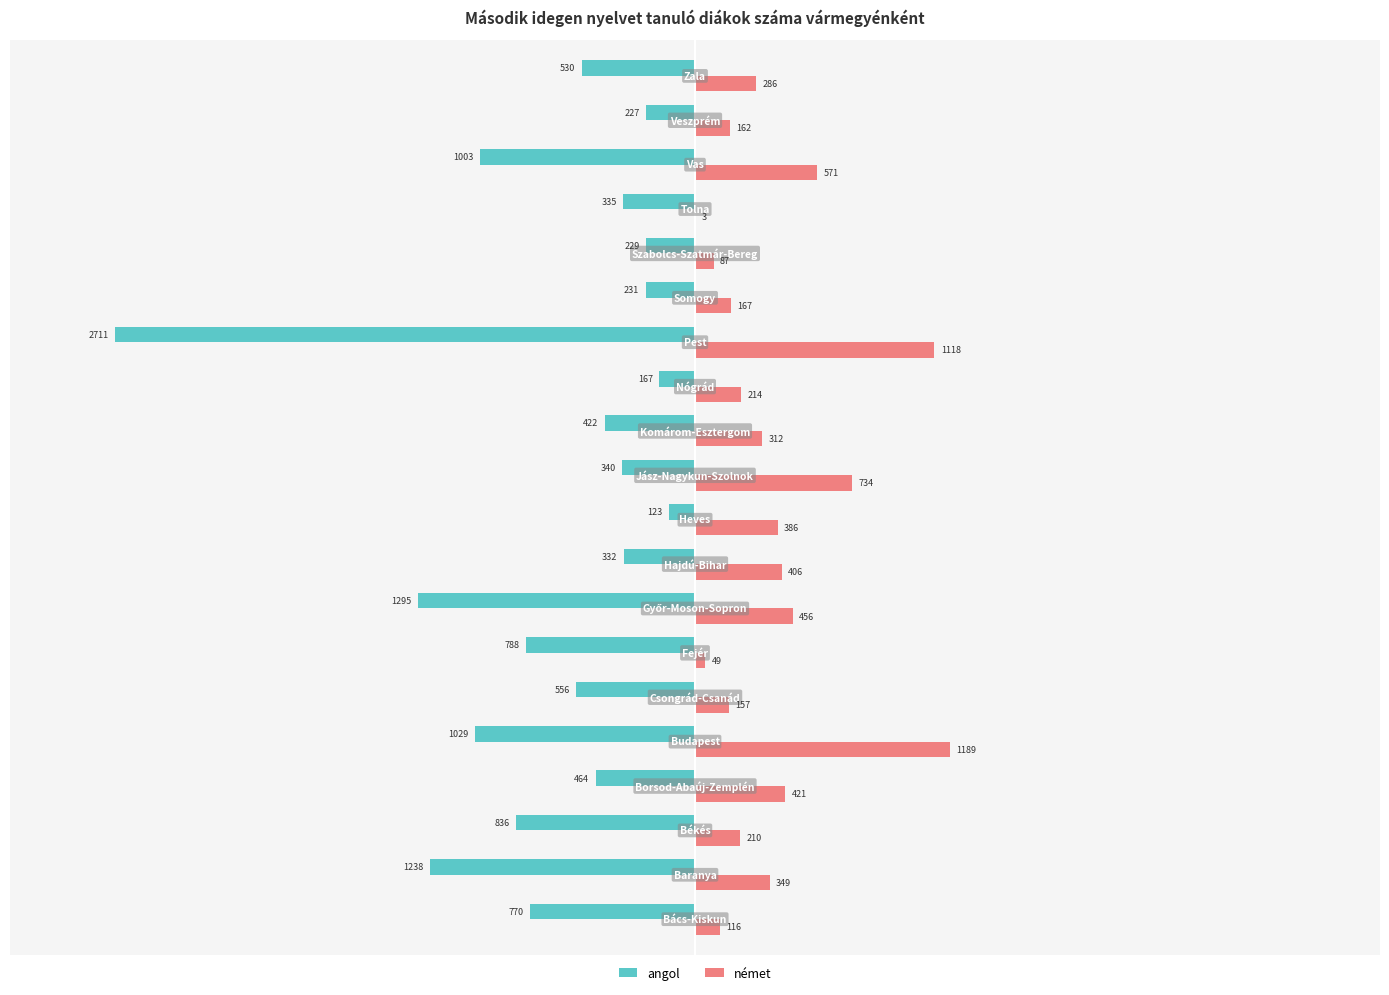

What is the maximum value for angol?

-123